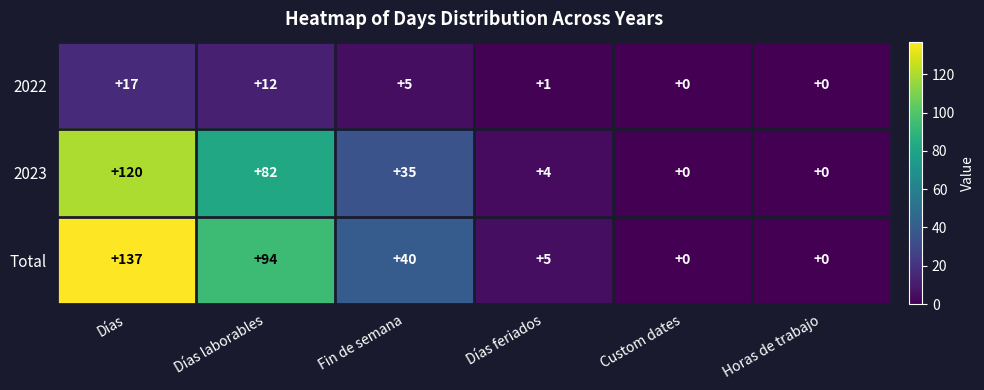

What is the difference between the 2022 values at Días laborables and Fin de semana?

7